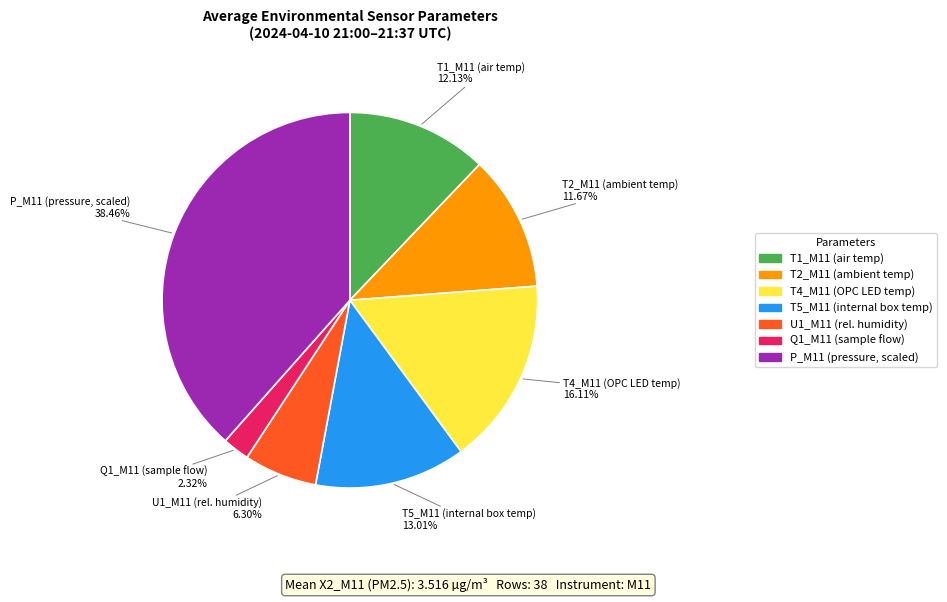

Rank the categories by value from lowest to highest.

Q1_M11 (sample flow), U1_M11 (rel. humidity), T2_M11 (ambient temp), T1_M11 (air temp), T5_M11 (internal box temp), T4_M11 (OPC LED temp), P_M11 (pressure, scaled)